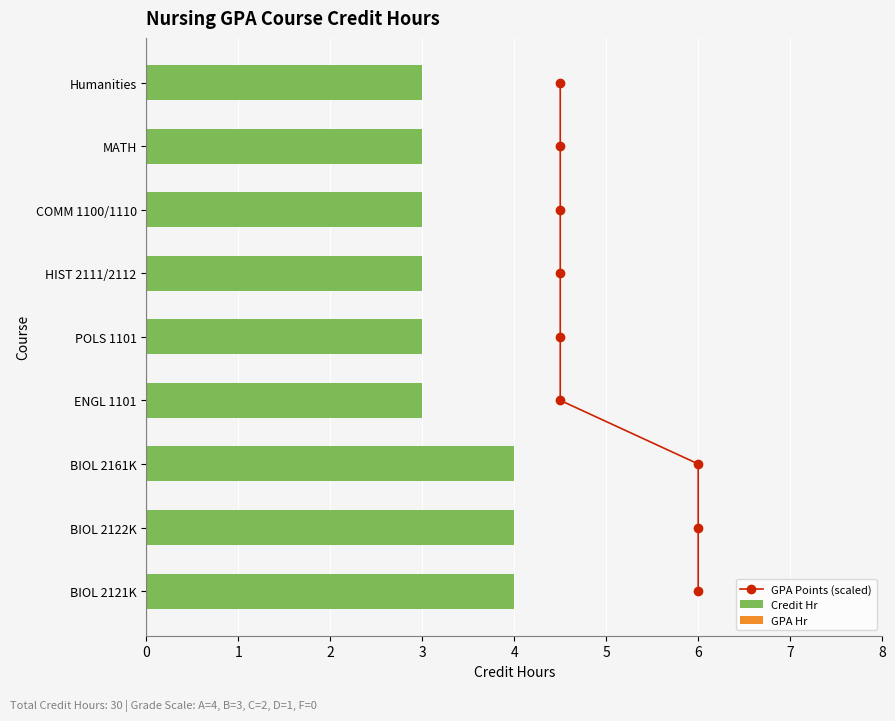

What is the average value of the Credit Hr series?

3.3